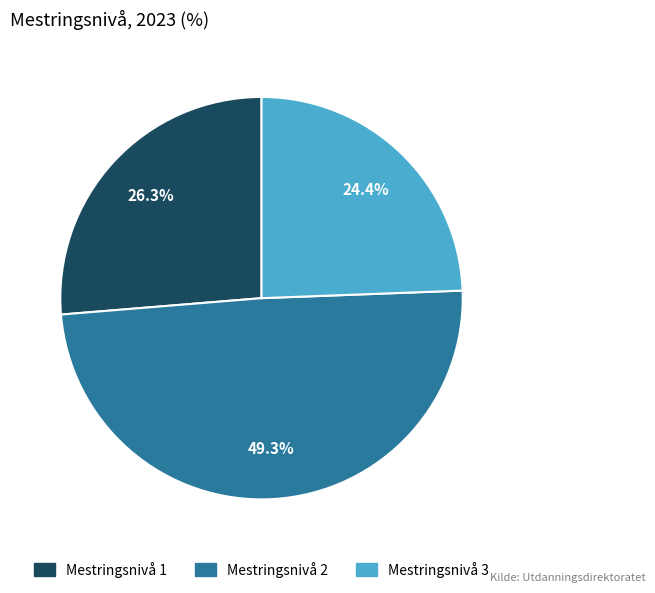

Is it true that Mestringsnivå 2 is 58% of the pie?

False